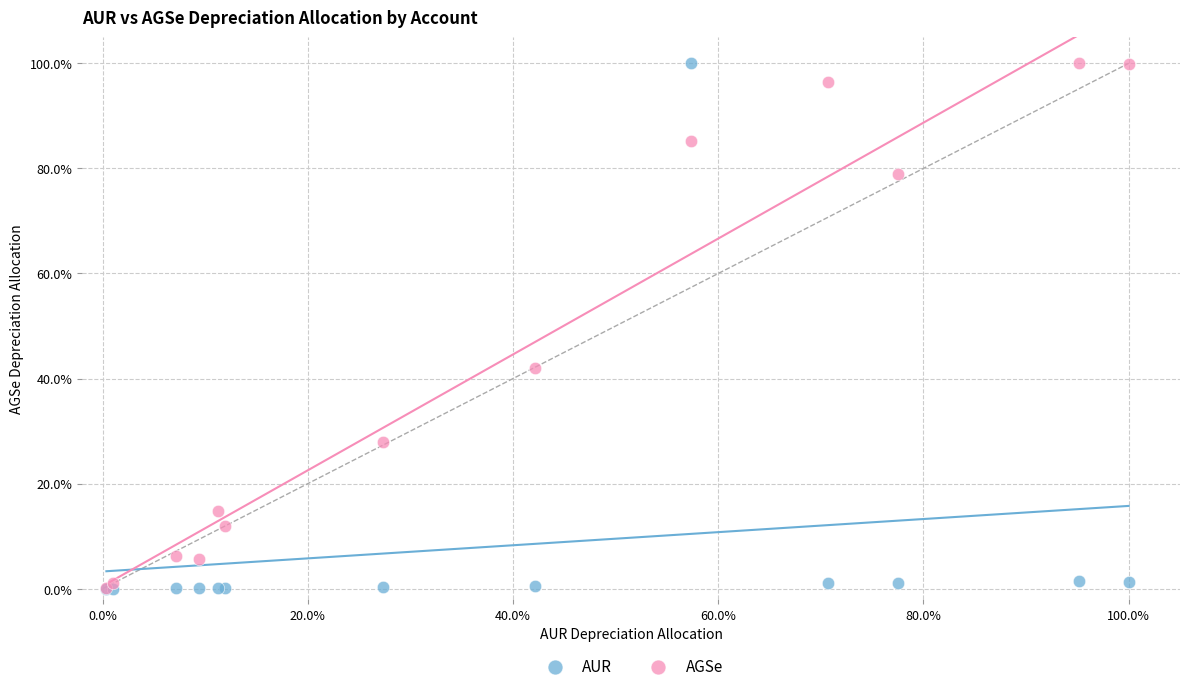

In the AGSe series, what Y value is closest to 50?

42.0